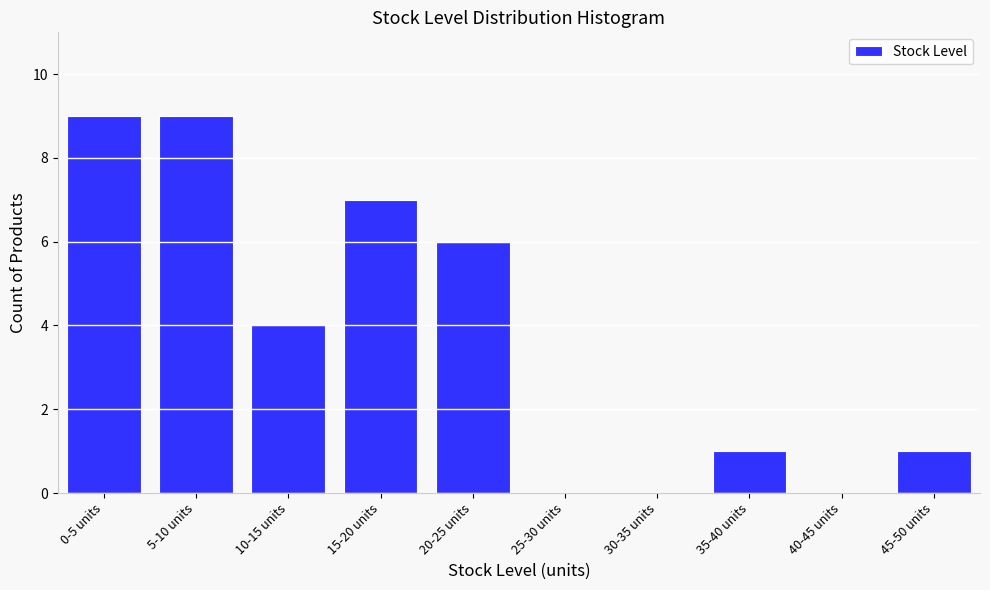

Reading left to right, transcribe all the data shown in this chart.

0-5 units=9	5-10 units=9	10-15 units=4	15-20 units=7	20-25 units=6	25-30 units=0	30-35 units=0	35-40 units=1	40-45 units=0	45-50 units=1